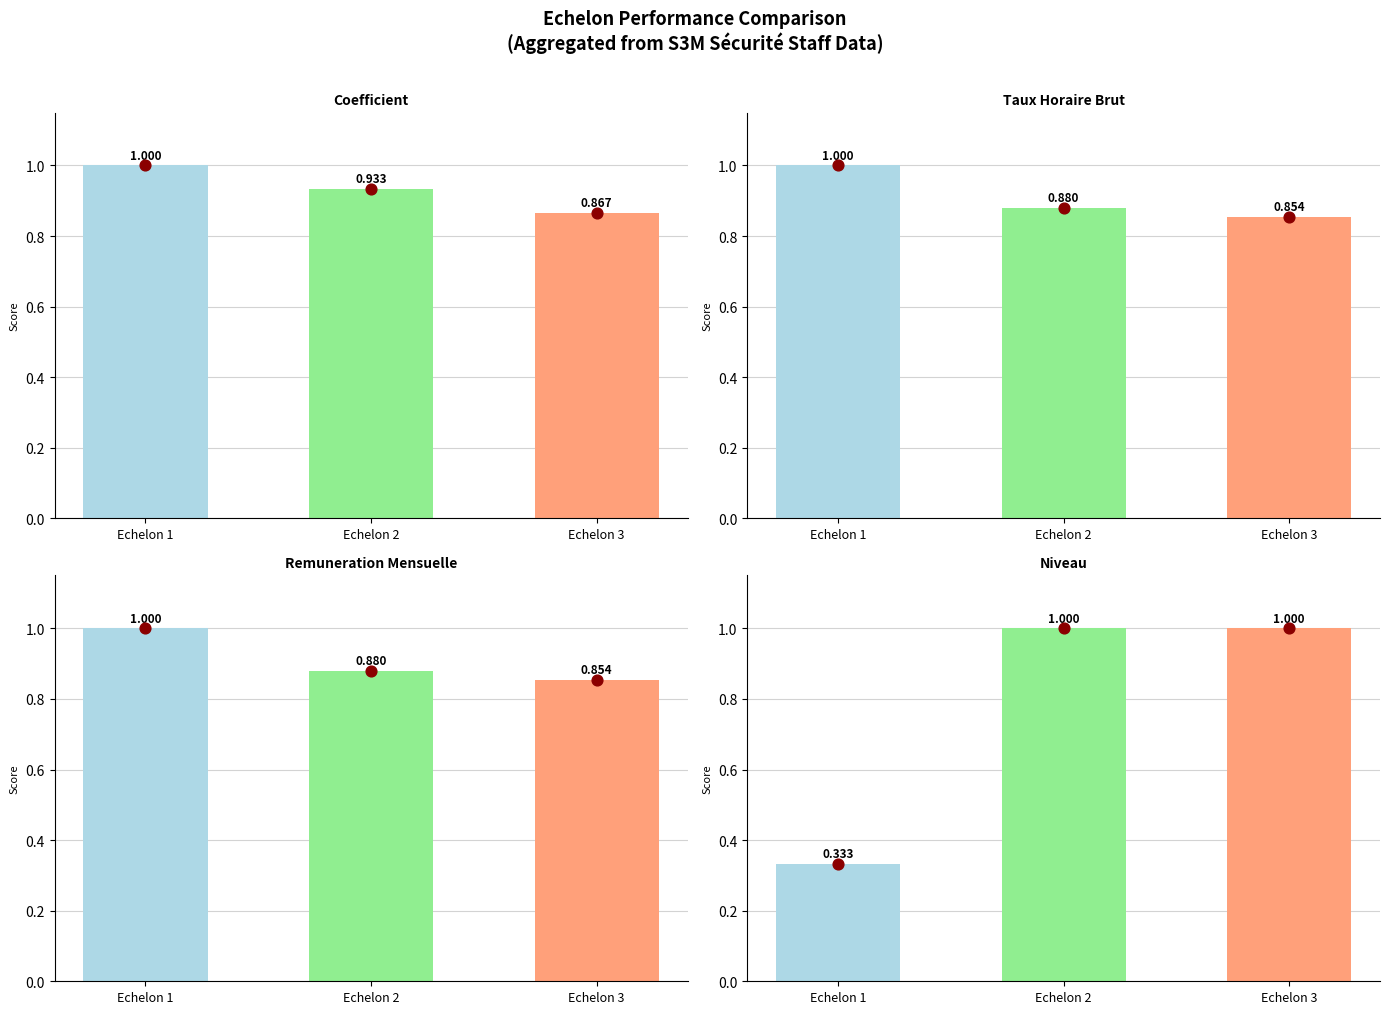

What are all the series names shown in the legend?

Coefficient, Taux Horaire Brut, Remuneration Mensuelle, Niveau